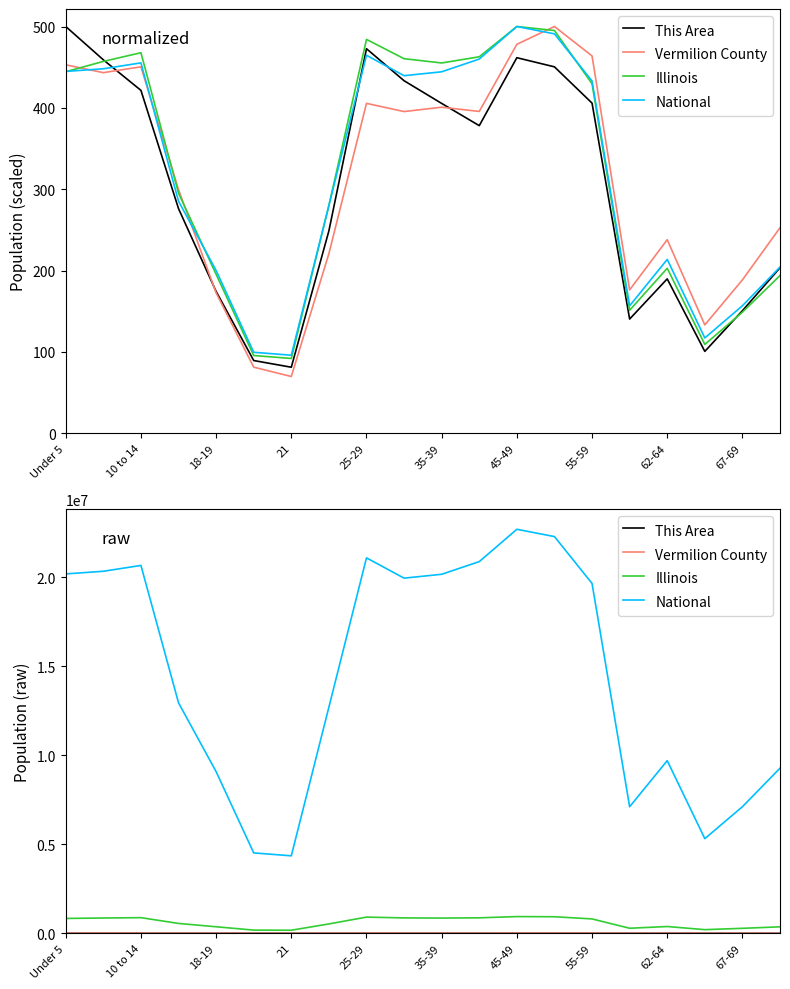

The value of Illinois at 11 is 870100. True or false?

True